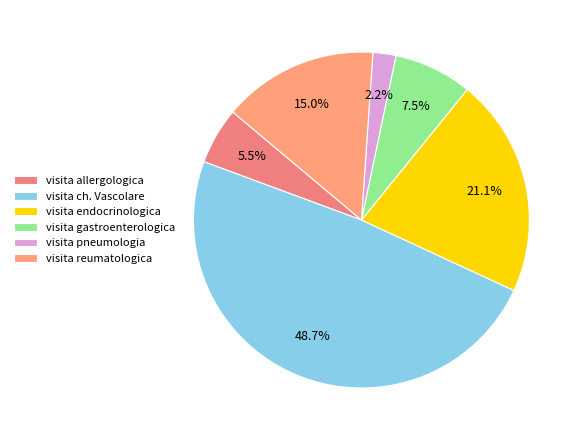

True or false: visita pneumologia accounts for 13% of the total.

False